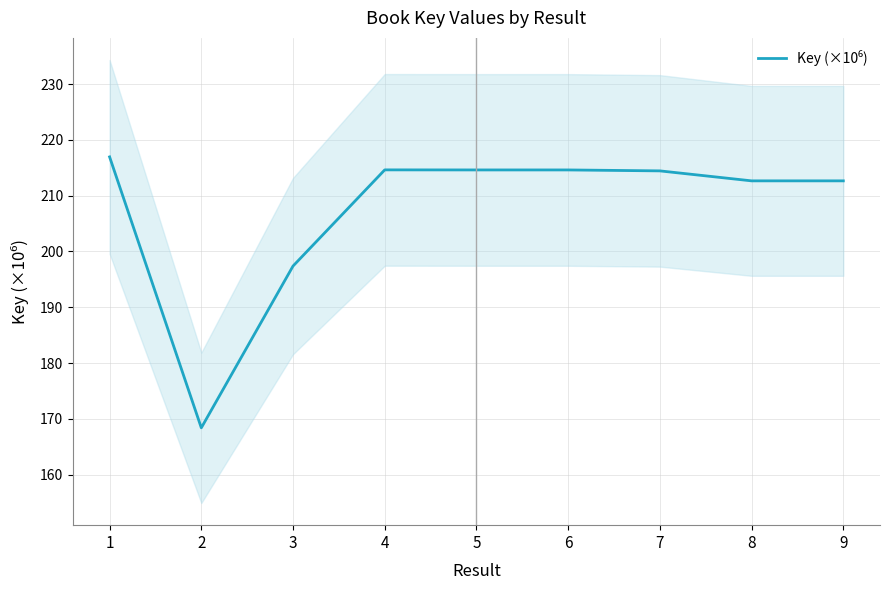

What is the value of the 6th point from the left?

214.6